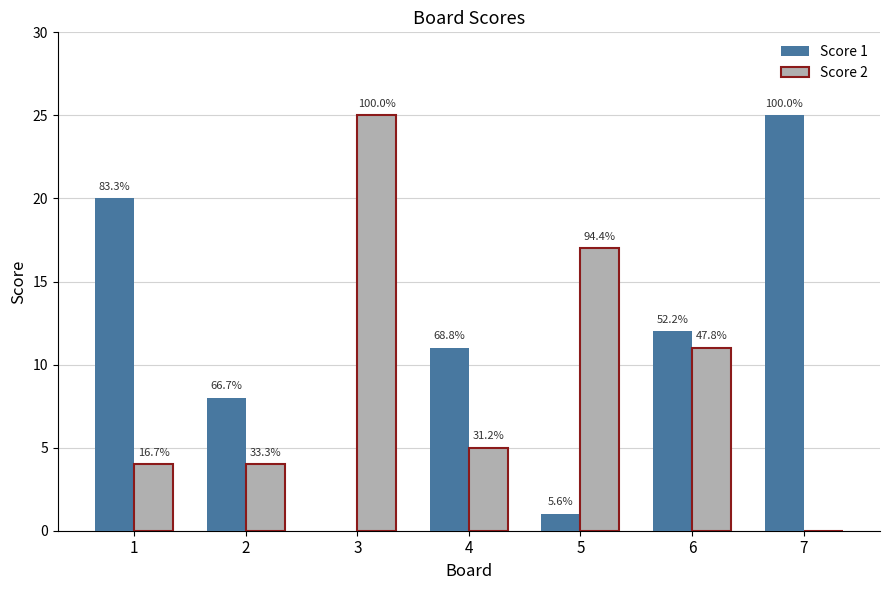

What is the sum of all Score 2 values?

66